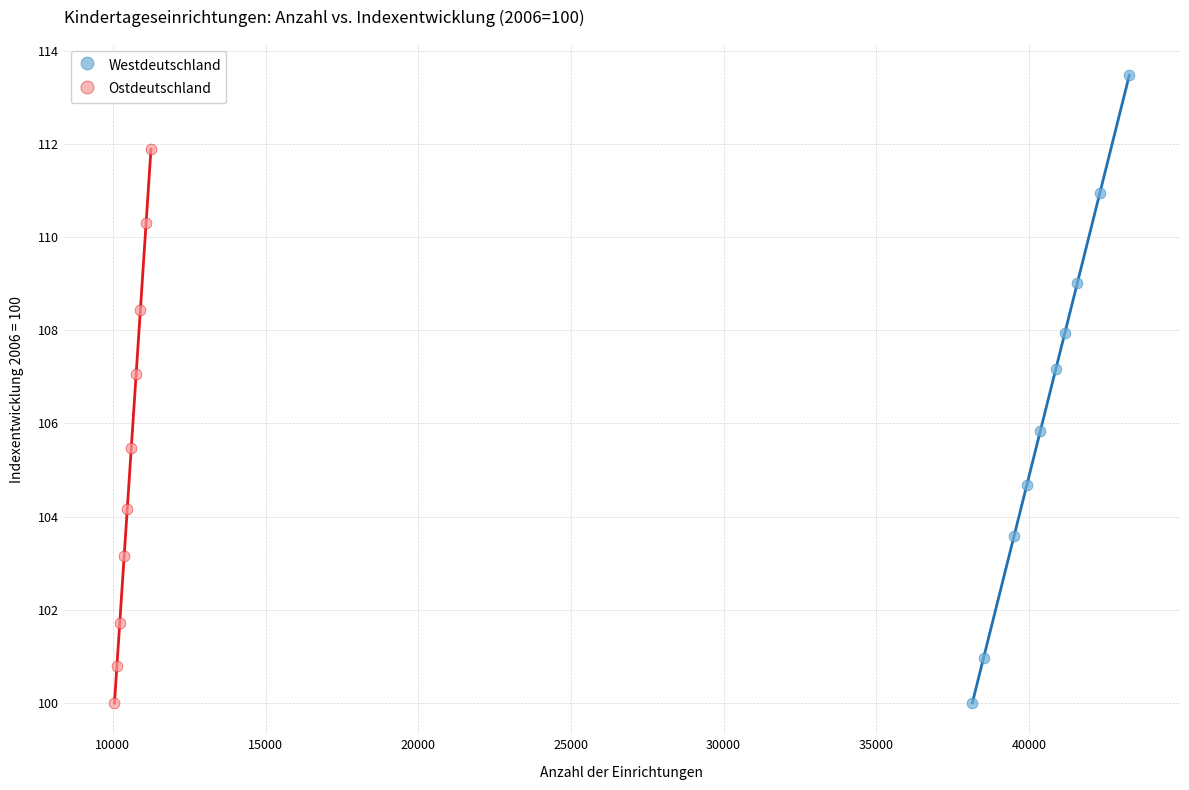

Which series reaches the maximum Y coordinate?

Westdeutschland